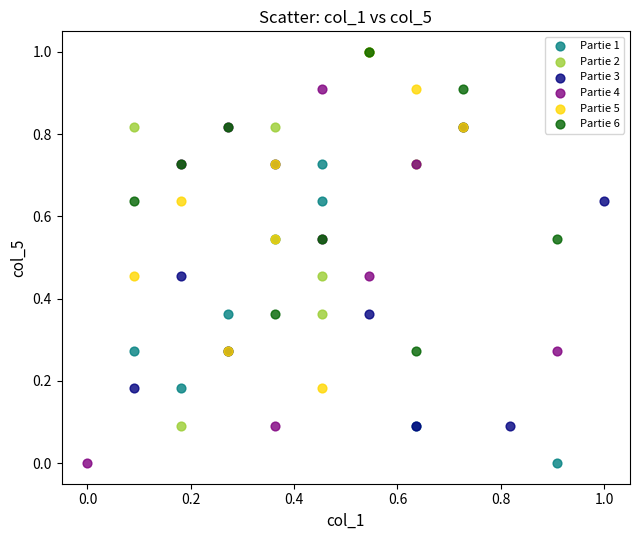

Which series has the largest Y range (max minus min)?

Partie 1